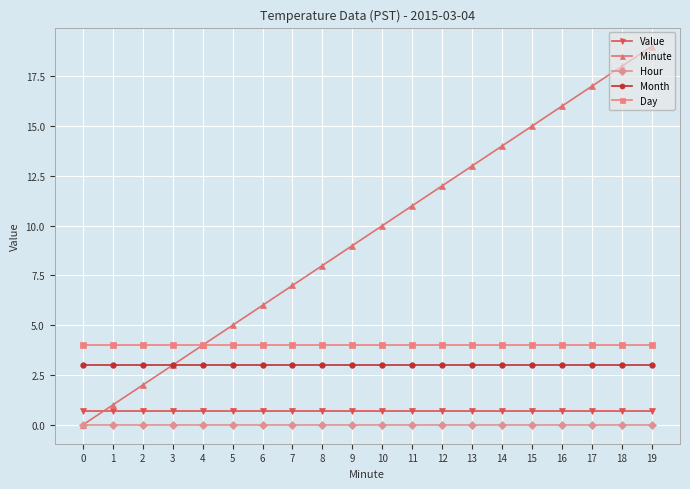

True or false: Day and Value cross at least once.

False